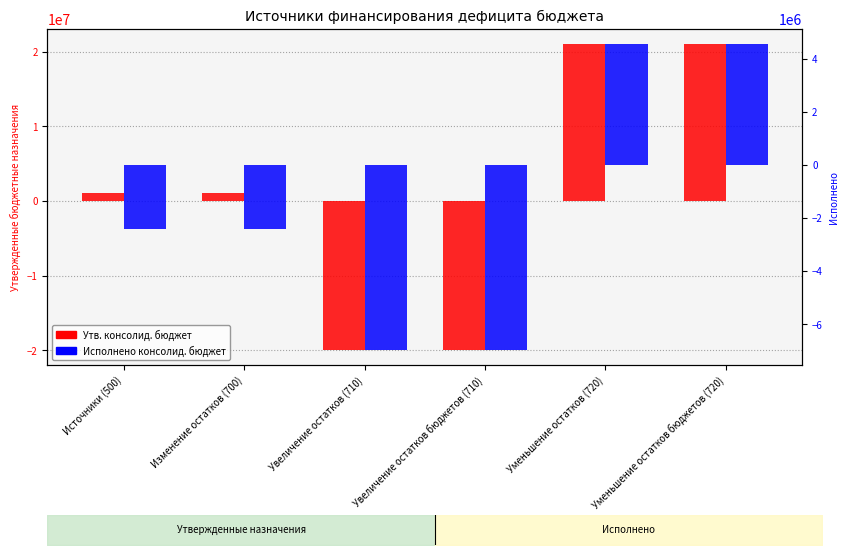

At Увеличение остатков (710), list the series in order from largest to smallest.

Исполнено консолид. бюджет, Утв. консолид. бюджет